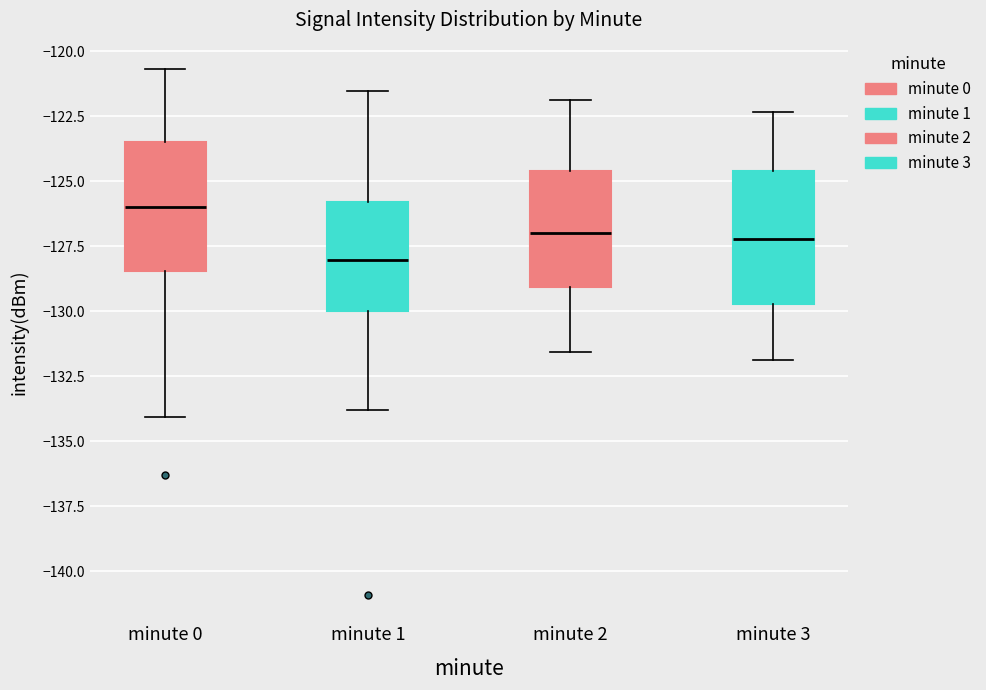

Reading left to right, read every box against the y-axis: the position of its median line, the range the box covers, and the ends of its whiskers. The values are not printed on the chart, so give them approximately, as read against the axis.

minute 0: median -126.0, box -128.5 to -123.5, whiskers -134.0 to -120.5
minute 1: median -128.0, box -130.0 to -126.0, whiskers -134.0 to -121.5
minute 2: median -127.0, box -129.0 to -124.5, whiskers -131.5 to -122.0
minute 3: median -127.0, box -129.5 to -124.5, whiskers -132.0 to -122.5